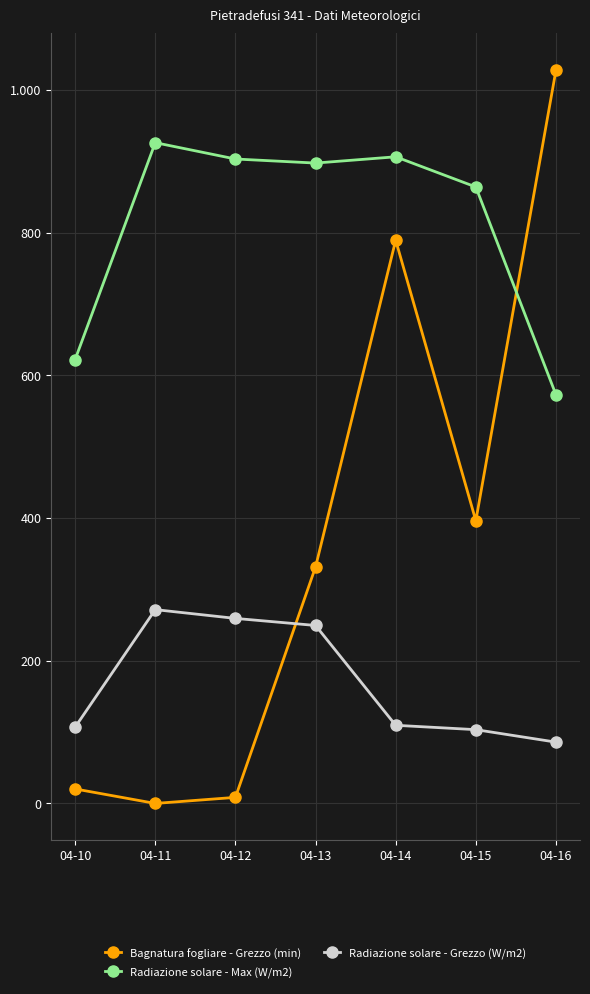

Does the chart display data point markers on the line(s)?

Yes